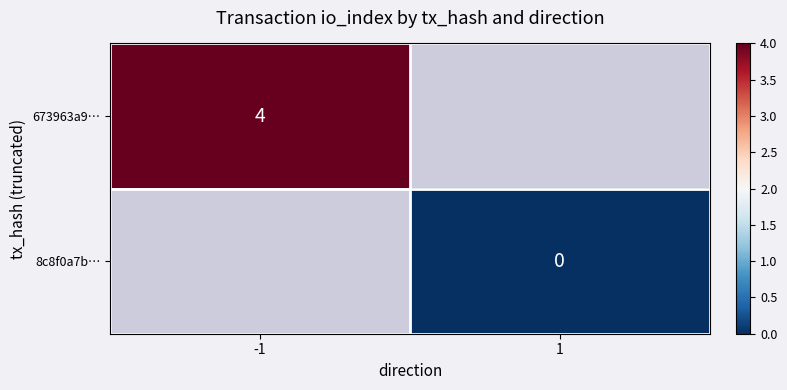

Is it true that 673963a9… equals 7 at -1?

False